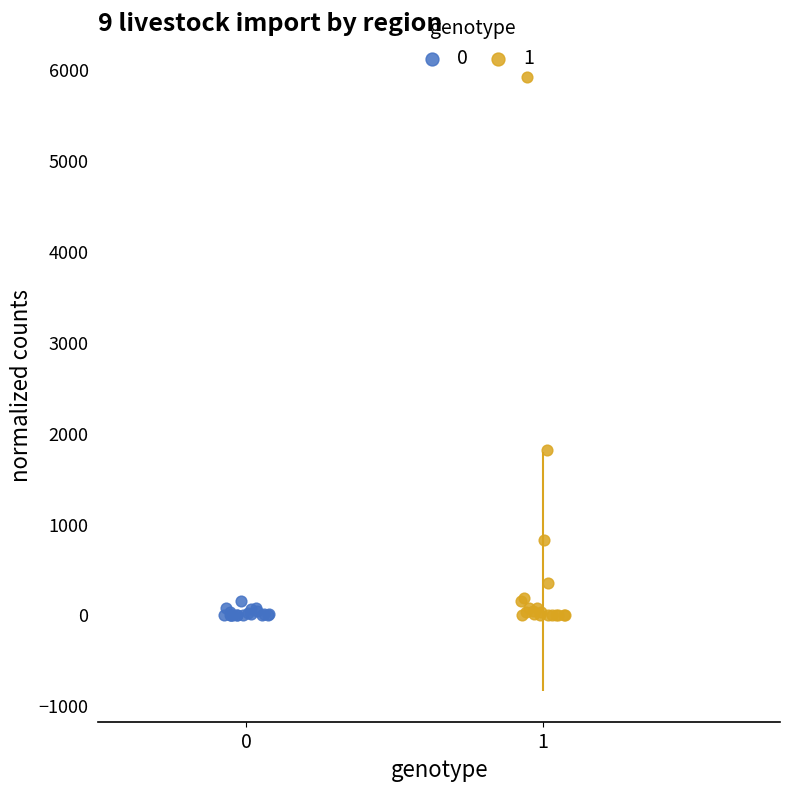

Which series contains the highest Y value?

1